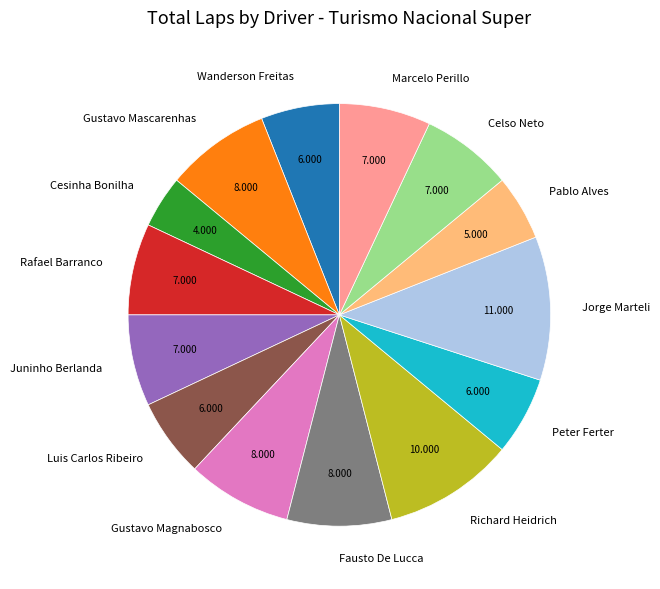

Which slice is the largest?

Jorge Marteli